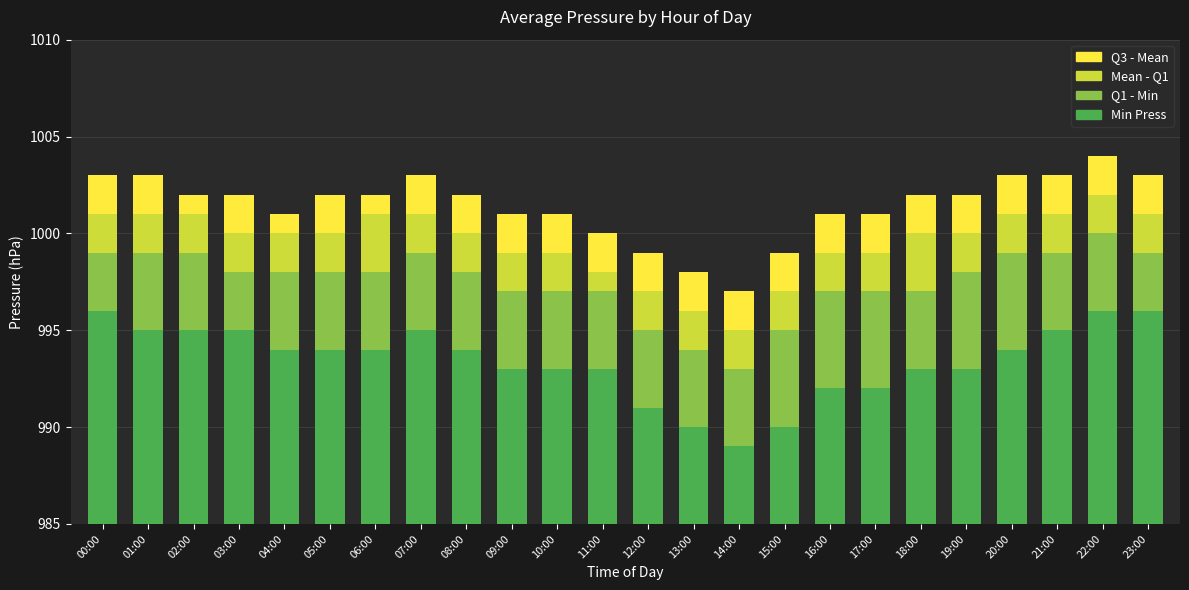

Is it true that Q1 - Min equals 6 at 04:00?

False